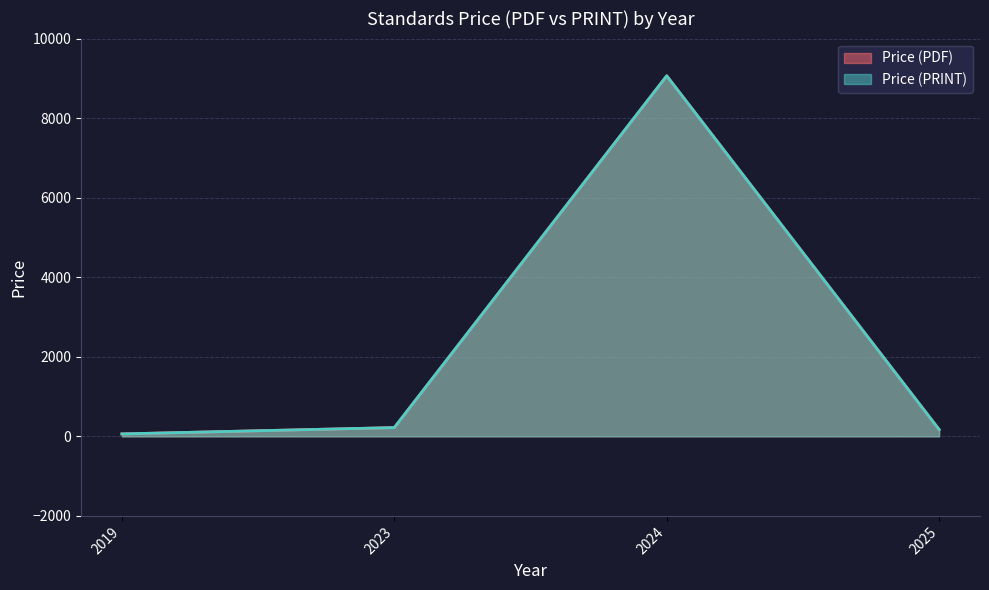

Does the chart have visible grid lines?

Yes